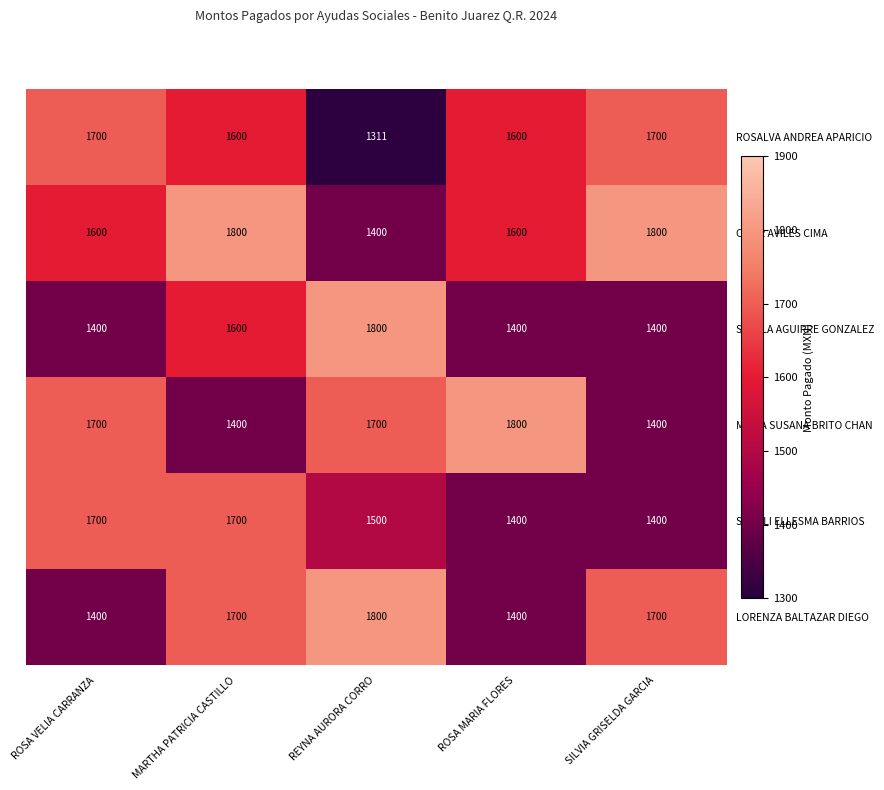

What is the total value across all series at MARTHA PATRICIA CASTILLO?

9800